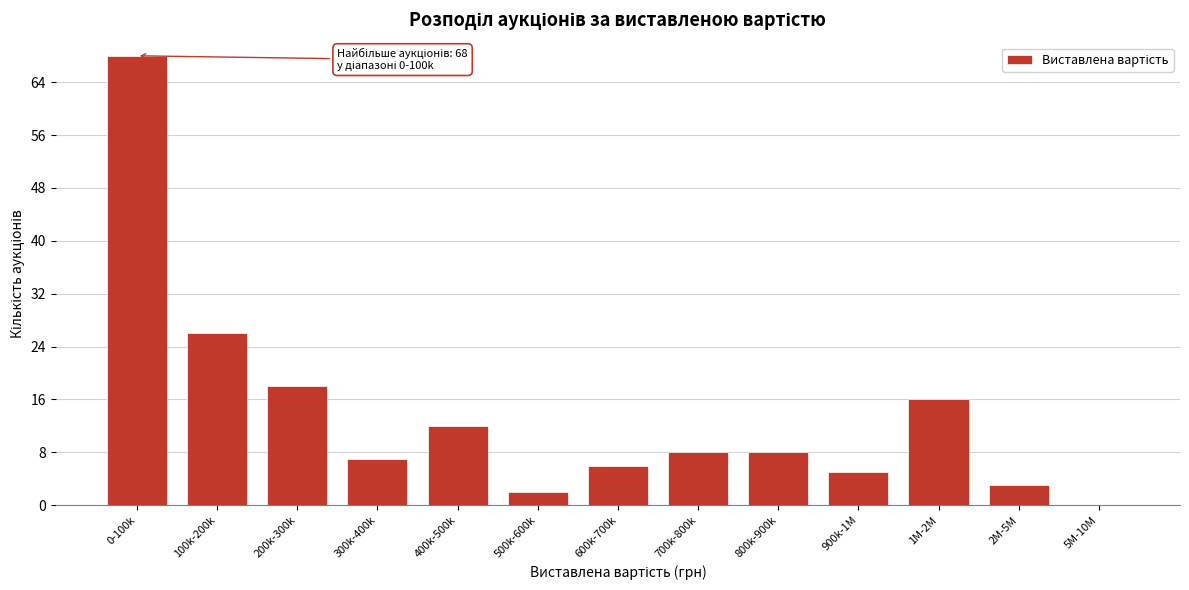

Reading left to right, list all the values displayed in this chart.

0-100k=68	100k-200k=26	200k-300k=18	300k-400k=7	400k-500k=12	500k-600k=2	600k-700k=6	700k-800k=8	800k-900k=8	900k-1M=5	1M-2M=16	2M-5M=3	5M-10M=0